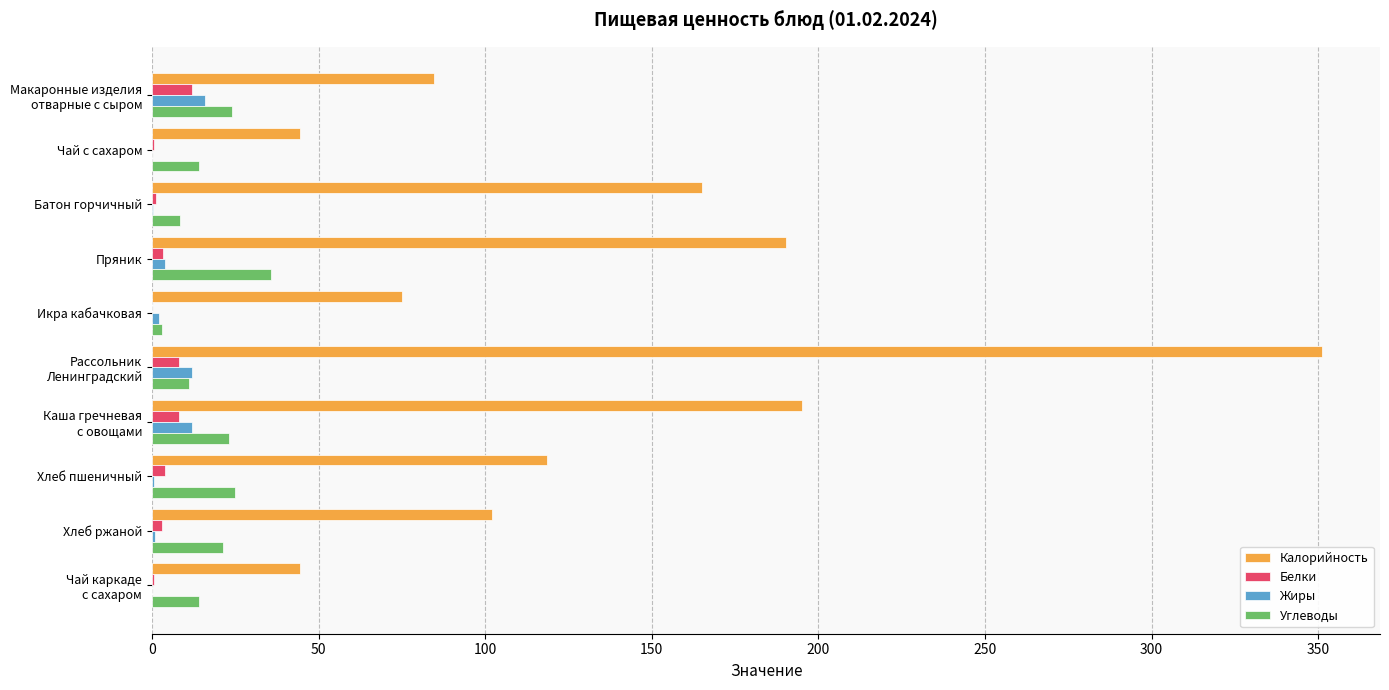

The Калорийность series shows 44.5 at Чай с сахаром. True or false?

True